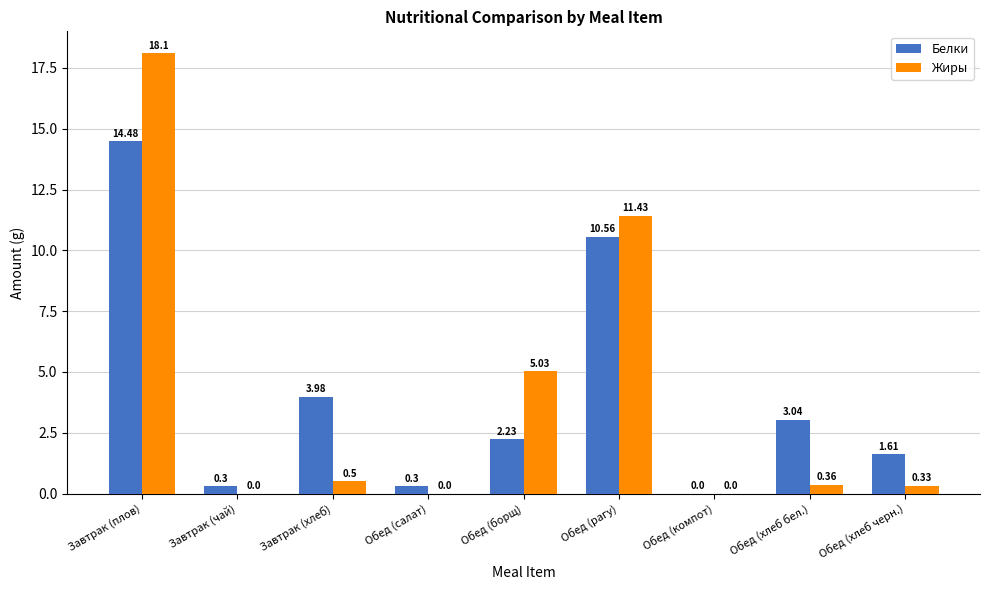

Is it true that Белки equals 5.0 at Обед (компот)?

False